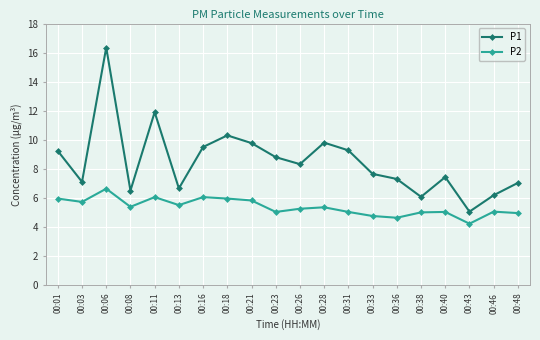

Count the number of data series in this chart.

2